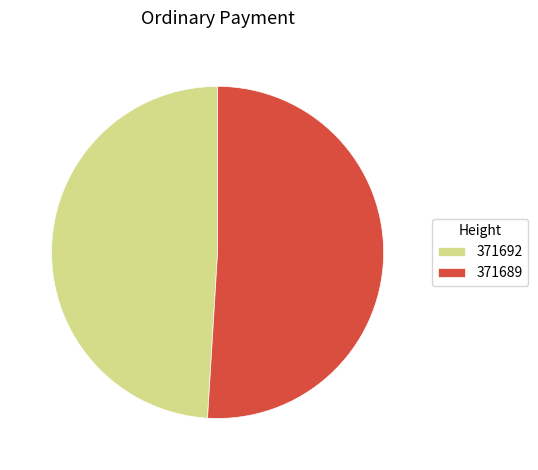

Rank the categories by value from highest to lowest.

371689, 371692